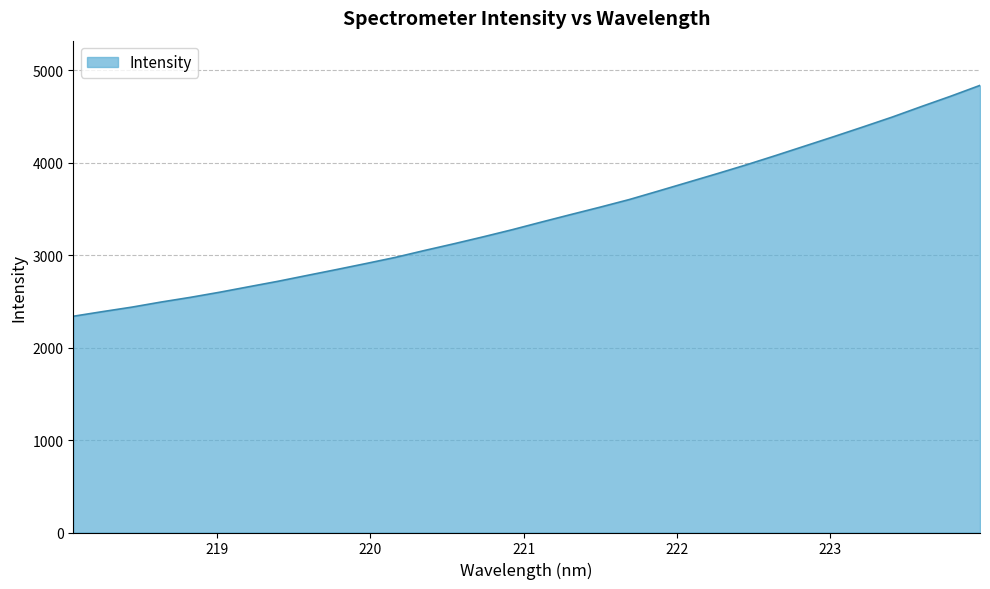

Does the chart display data point markers on the line(s)?

No